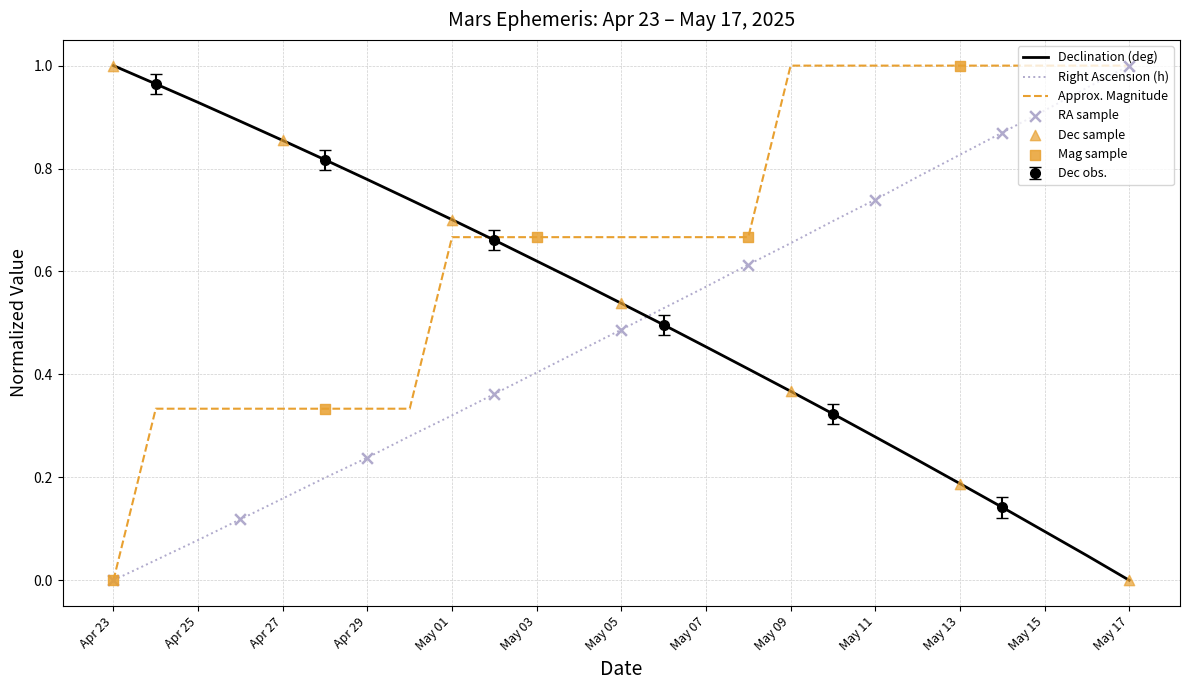

Is the value of Dec (deg) at May 01 greater than the value of RA (hours) at May 02?

Yes